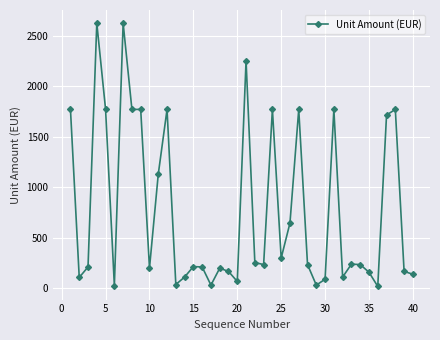

Does the chart have visible grid lines?

Yes